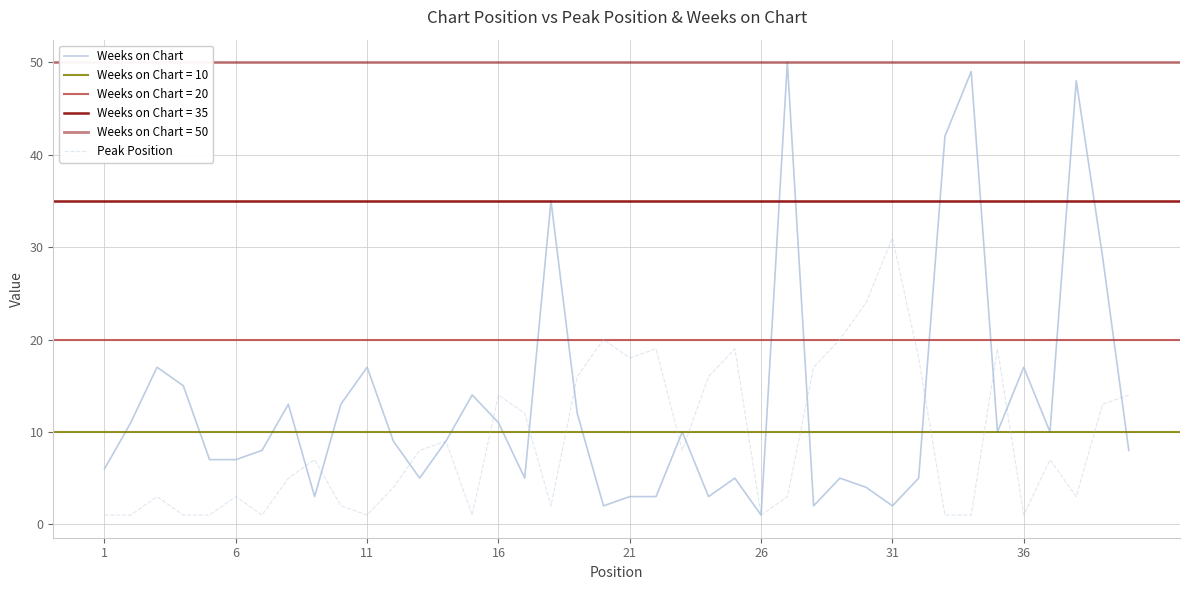

Which category has the highest value in the Peak Position series?

31